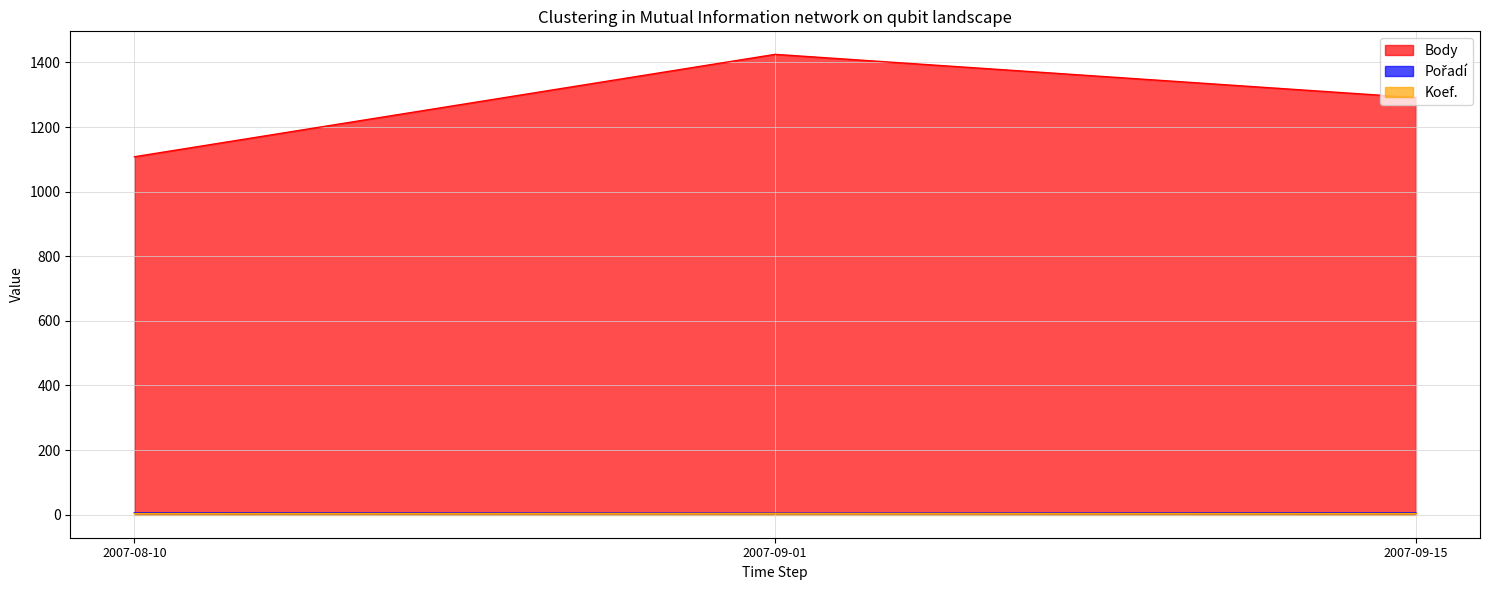

At which label is Pořadí closest to 5?

2007-09-01